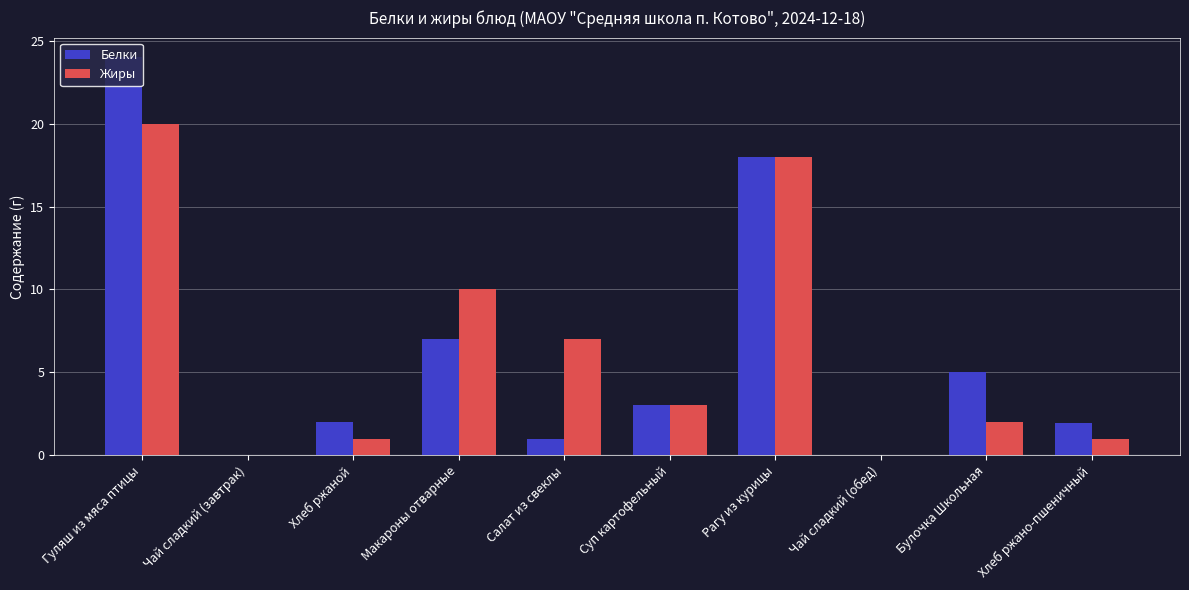

Does the chart contain stacked bars?

No